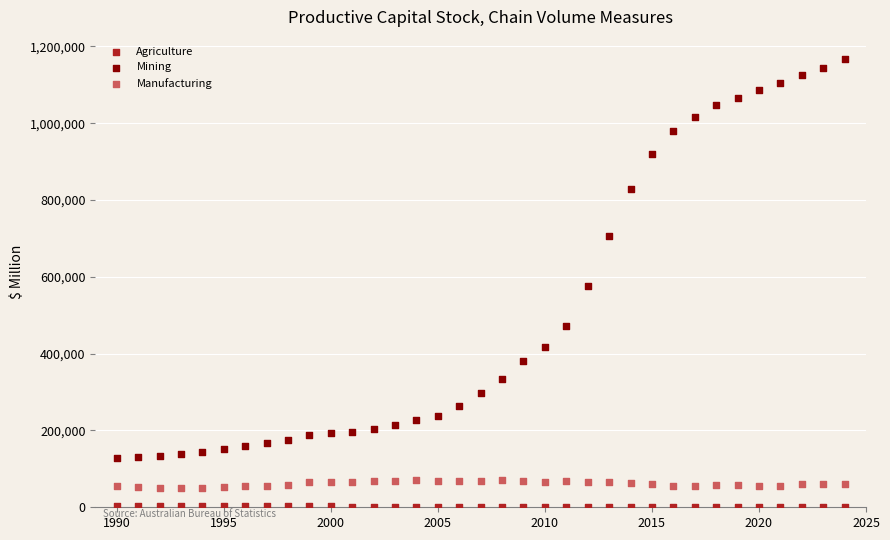

Across all data points, what is the range of X values (max minus min)?

34.0